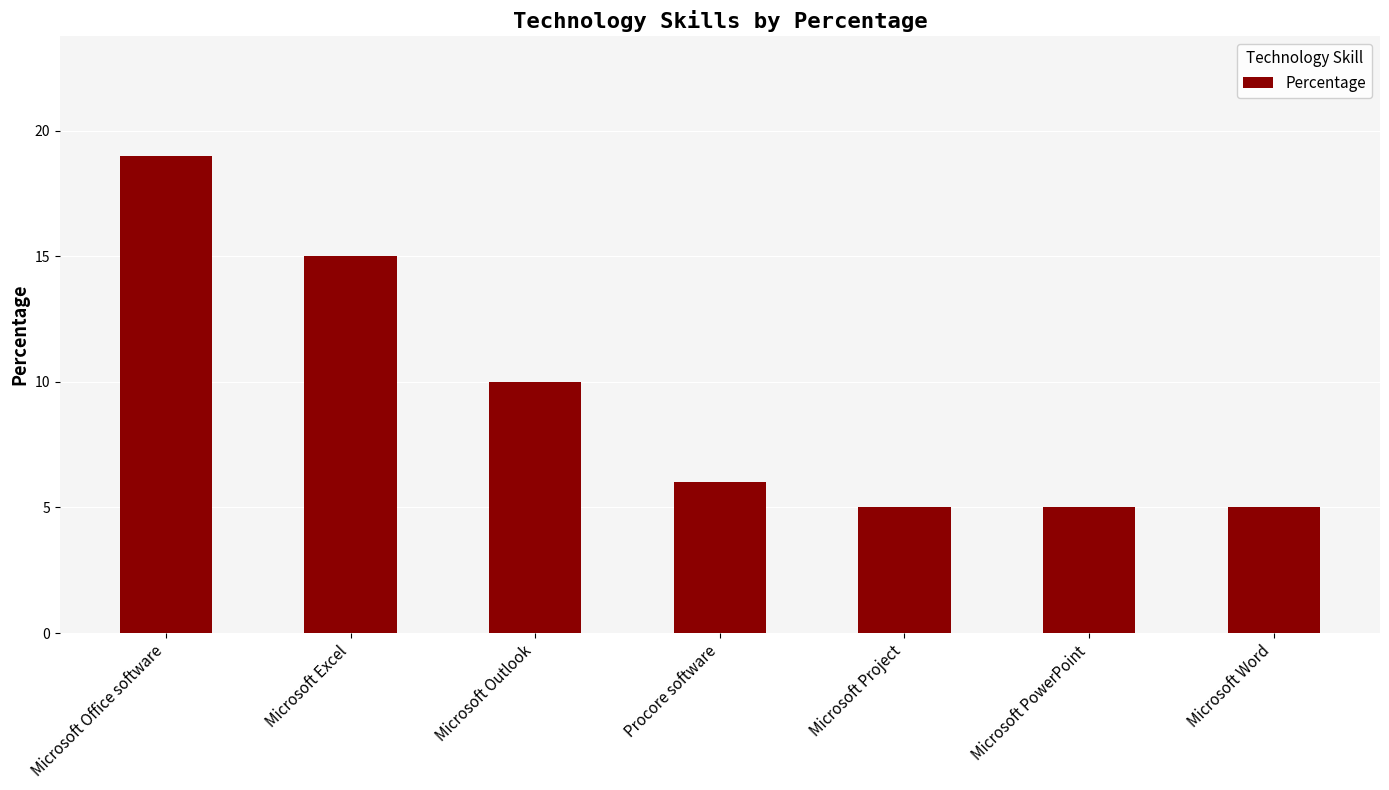

What is the average value?

9